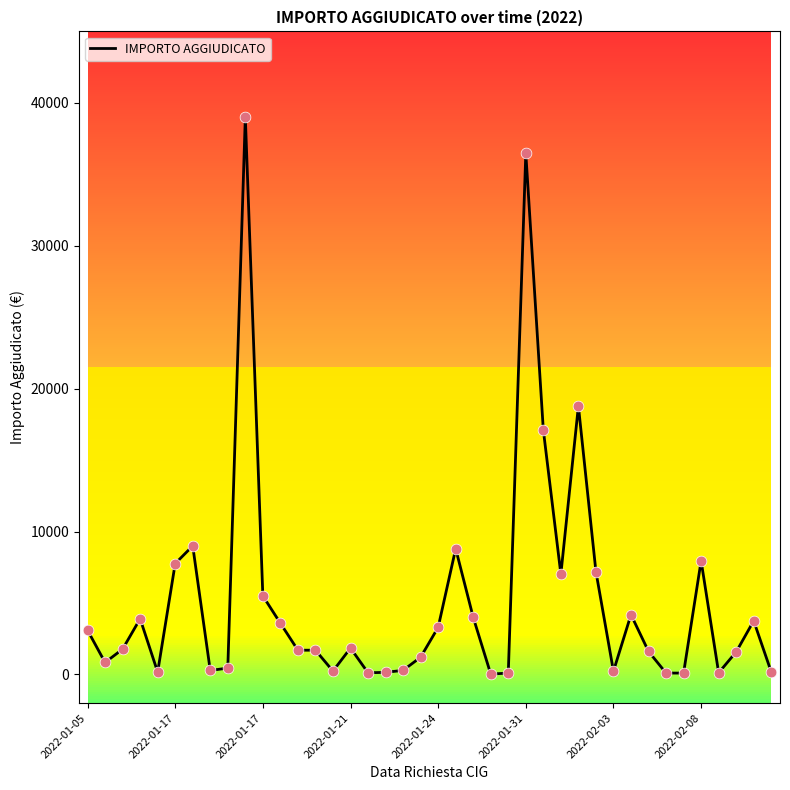

Which has a higher value, 37 or 35?

35